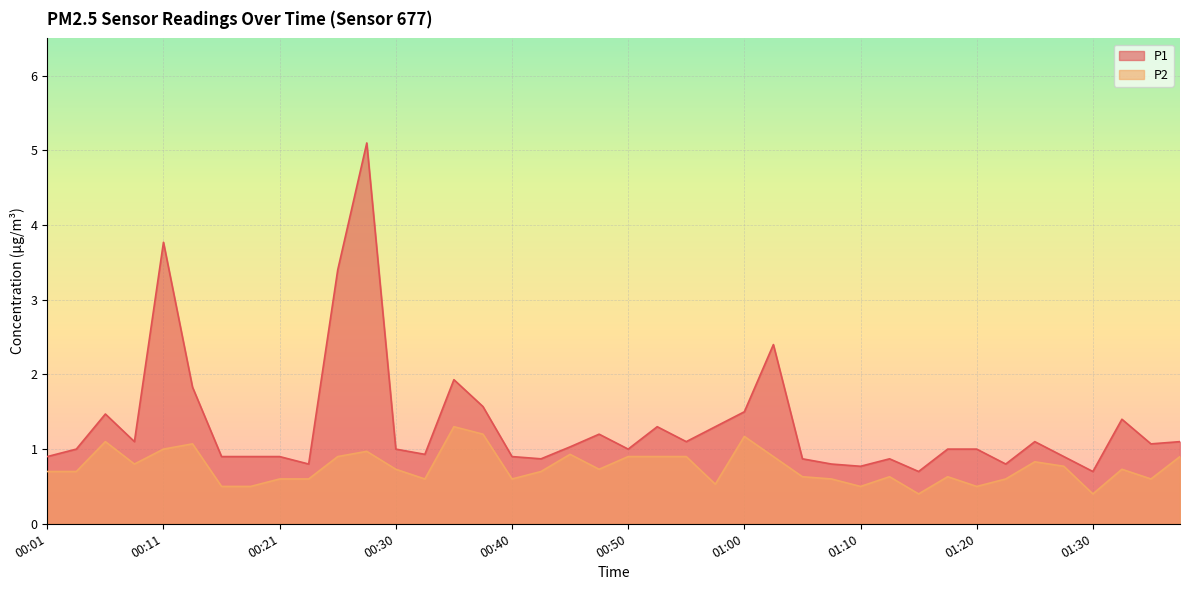

Which has a higher value, 01:15 or 01:30?

01:15